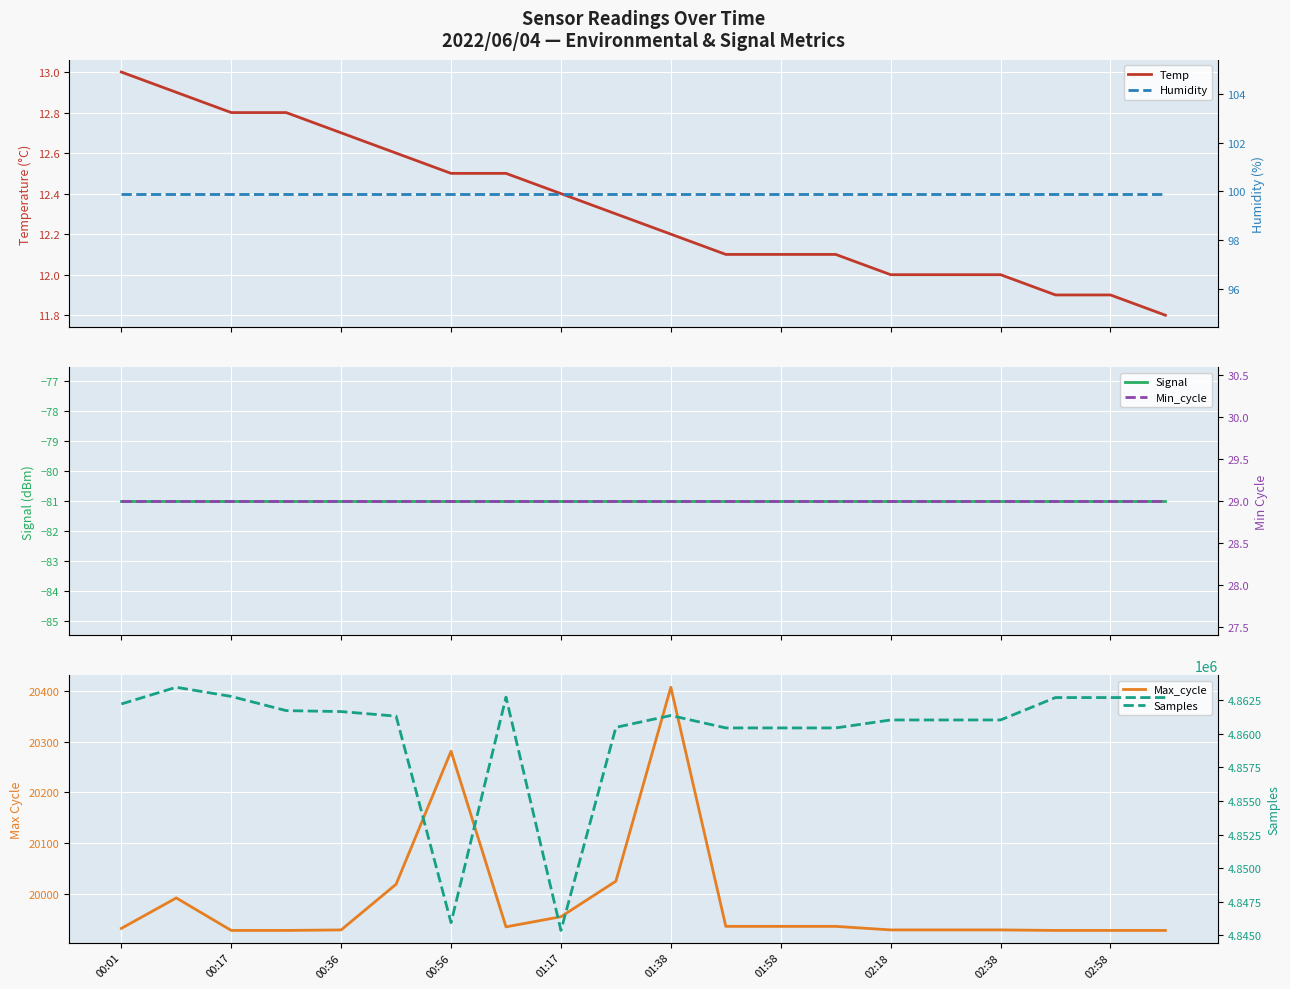

What is the average value of the Signal series?

-81.0